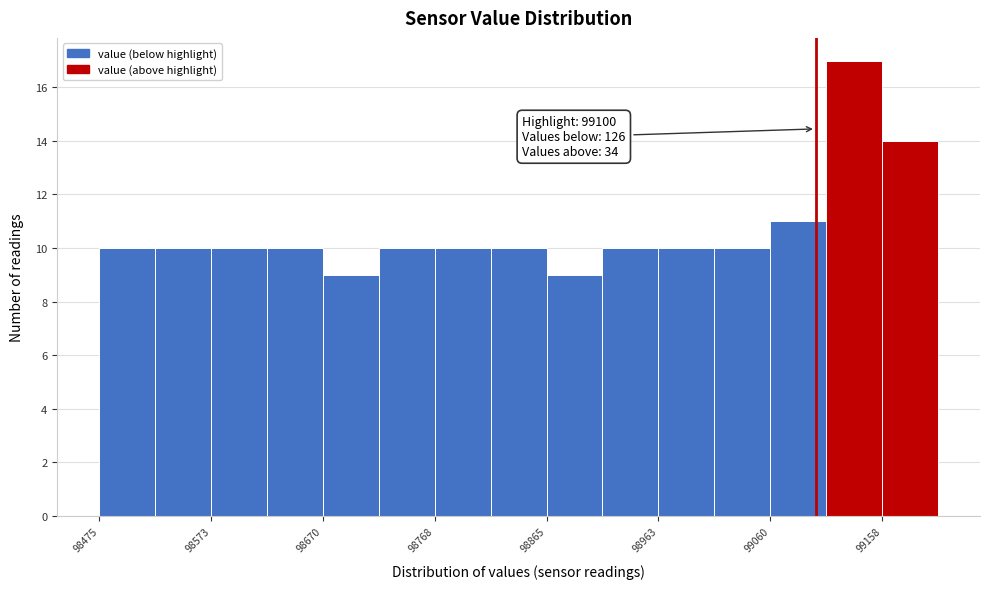

Which range on the x-axis has the tallest bar?

99110 to 99160